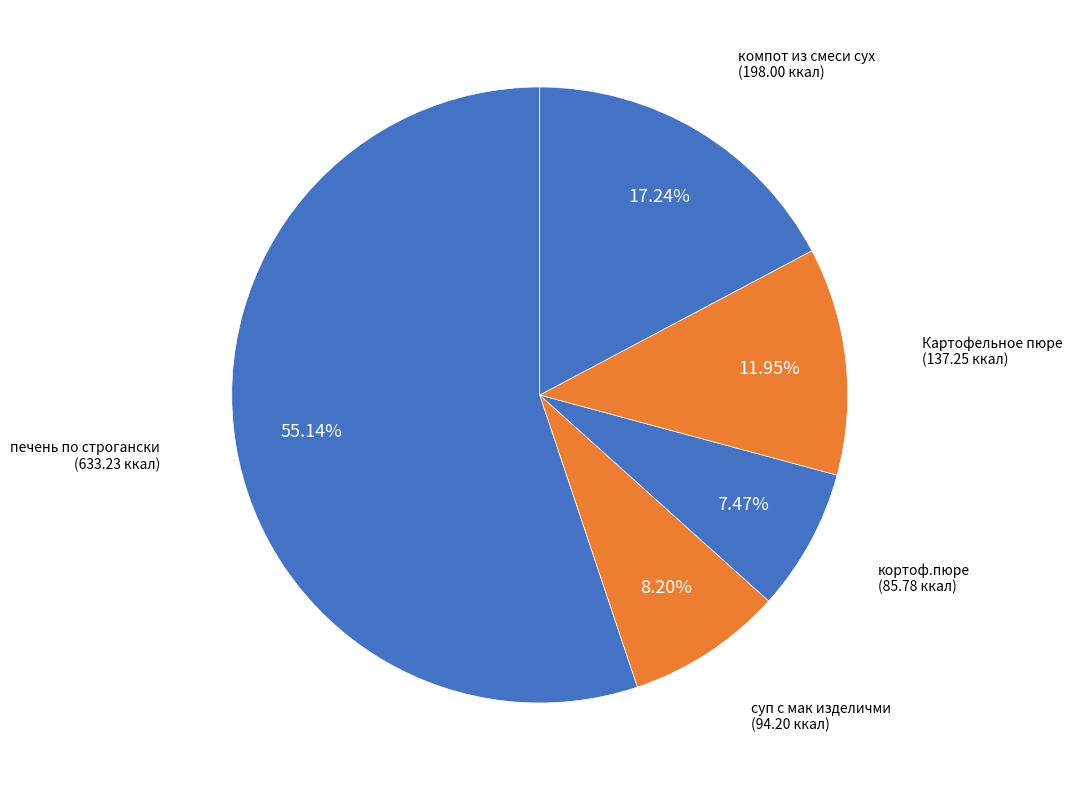

How many slices are in this pie chart?

5